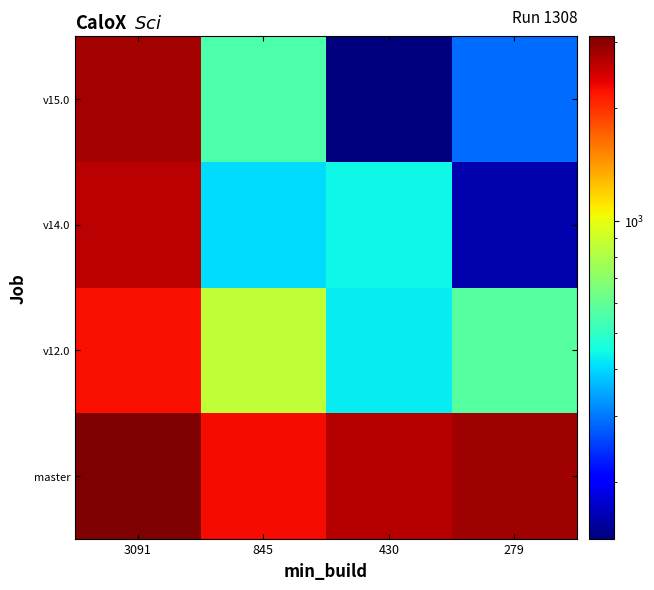

Count the number of data series in this chart.

4